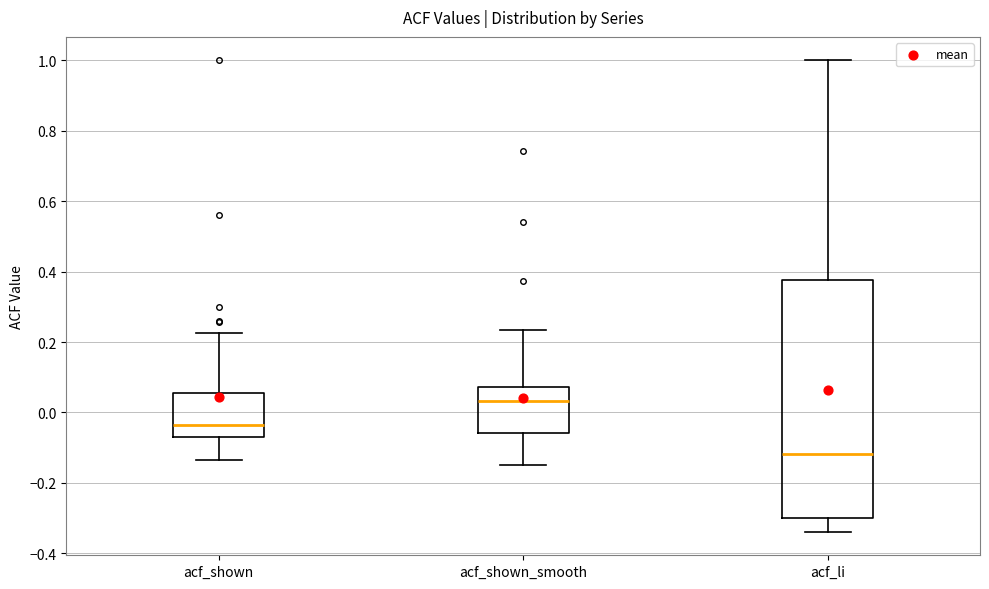

Reading left to right, read every box against the y-axis: the position of its median line, the range the box covers, and the ends of its whiskers. The values are not printed on the chart, so give them approximately, as read against the axis.

acf_shown: median -0.04, box -0.06 to 0.06, whiskers -0.14 to 0.22
acf_shown_smooth: median 0.04, box -0.06 to 0.08, whiskers -0.14 to 0.24
acf_li: median -0.12, box -0.30 to 0.38, whiskers -0.34 to 1.00